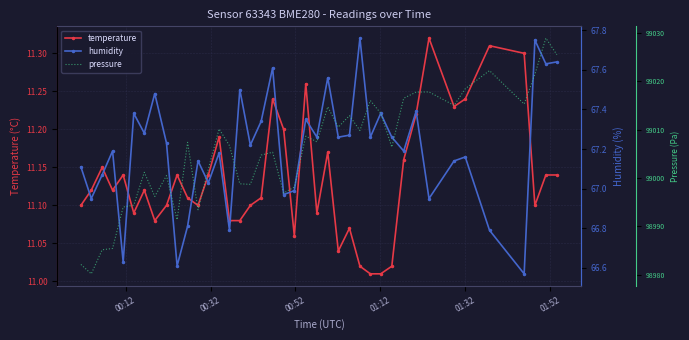

True or false: temperature and pressure cross at least once.

False